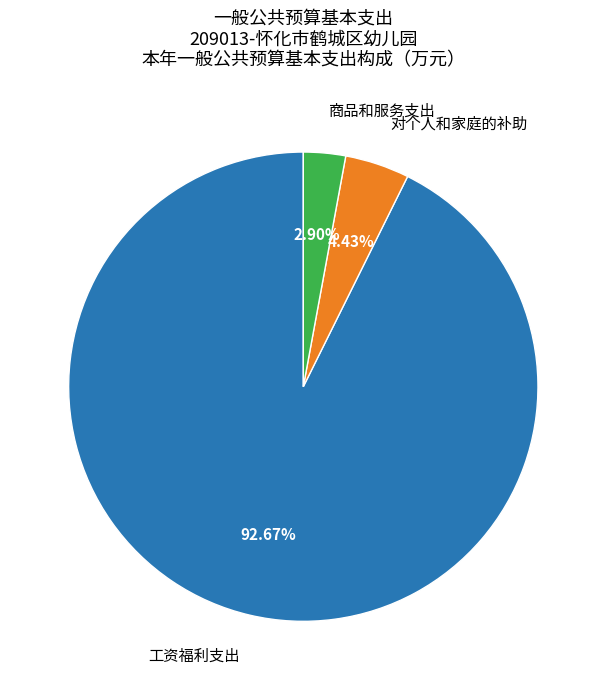

To the nearest percent, what is the difference between the largest and smallest slice percentages?

90%